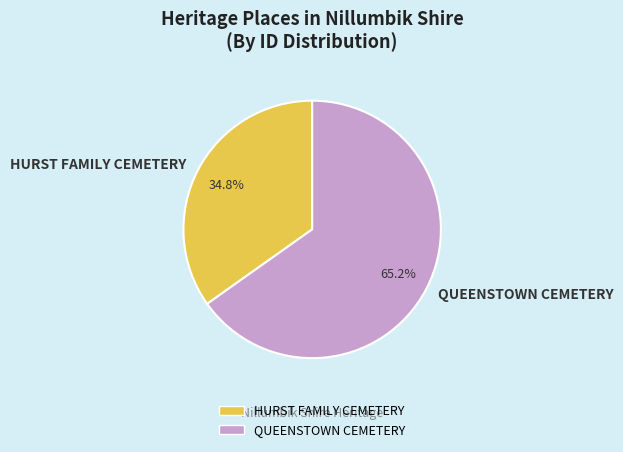

Which has a higher value, HURST FAMILY CEMETERY or QUEENSTOWN CEMETERY?

QUEENSTOWN CEMETERY